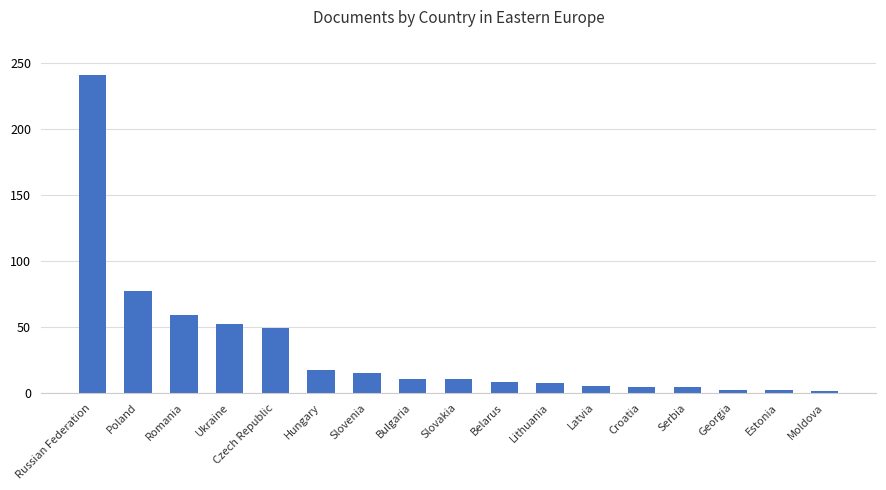

What is the smallest value displayed?

1